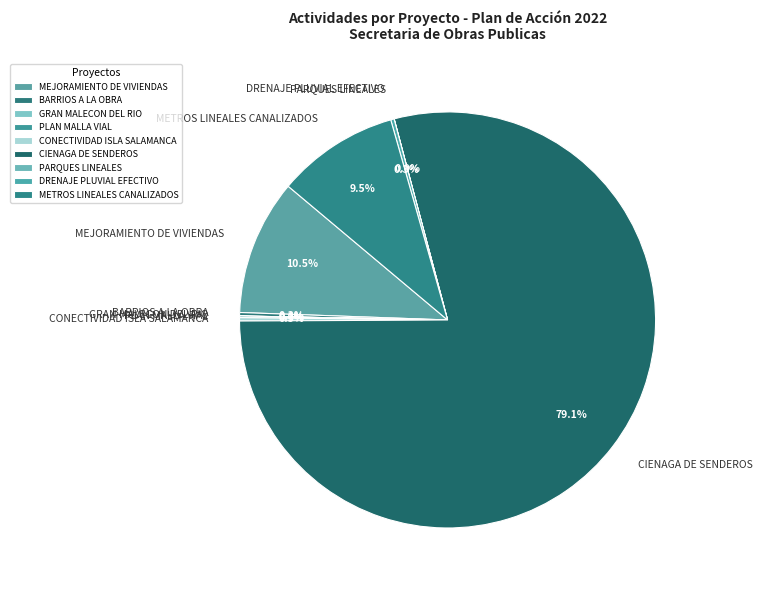

What is the largest slice in the pie chart?

CIENAGA DE SENDEROS